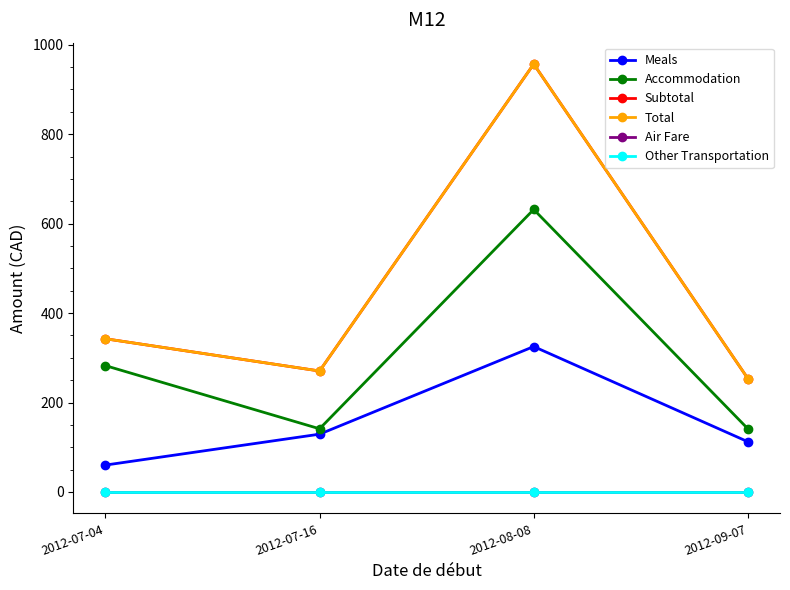

At which category is the sum across all series the highest?

2012-08-08